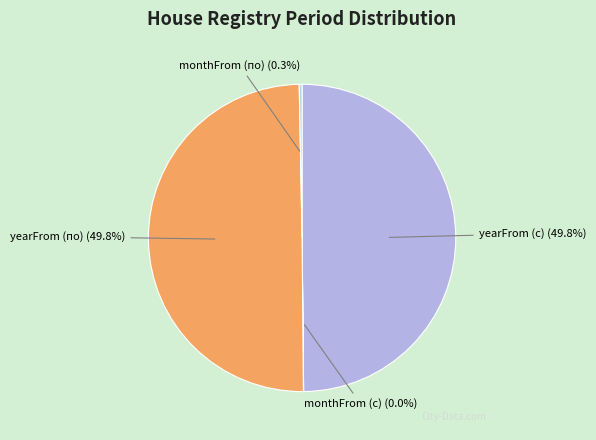

Does monthFrom (по) (0.3%) account for over 50% of the chart?

No